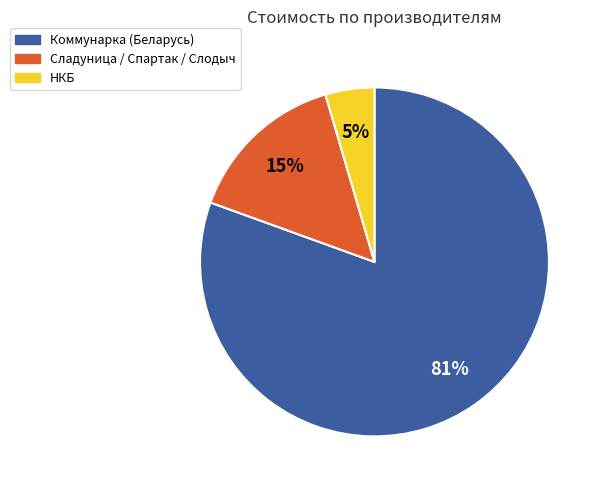

Is there a majority slice in this chart?

Yes